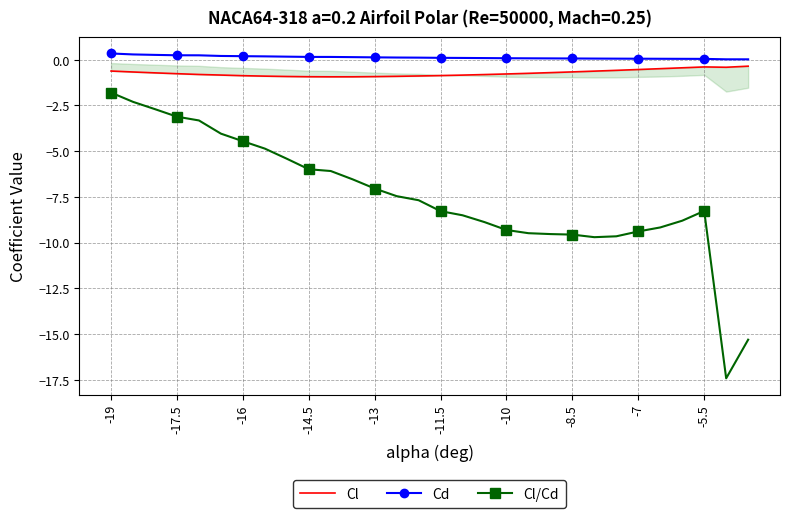

Is this an area chart (filled region under the line)?

No